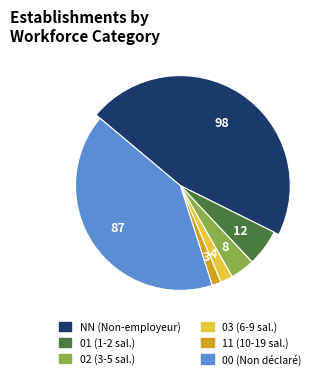

Does 00 represent more than half of the total?

No